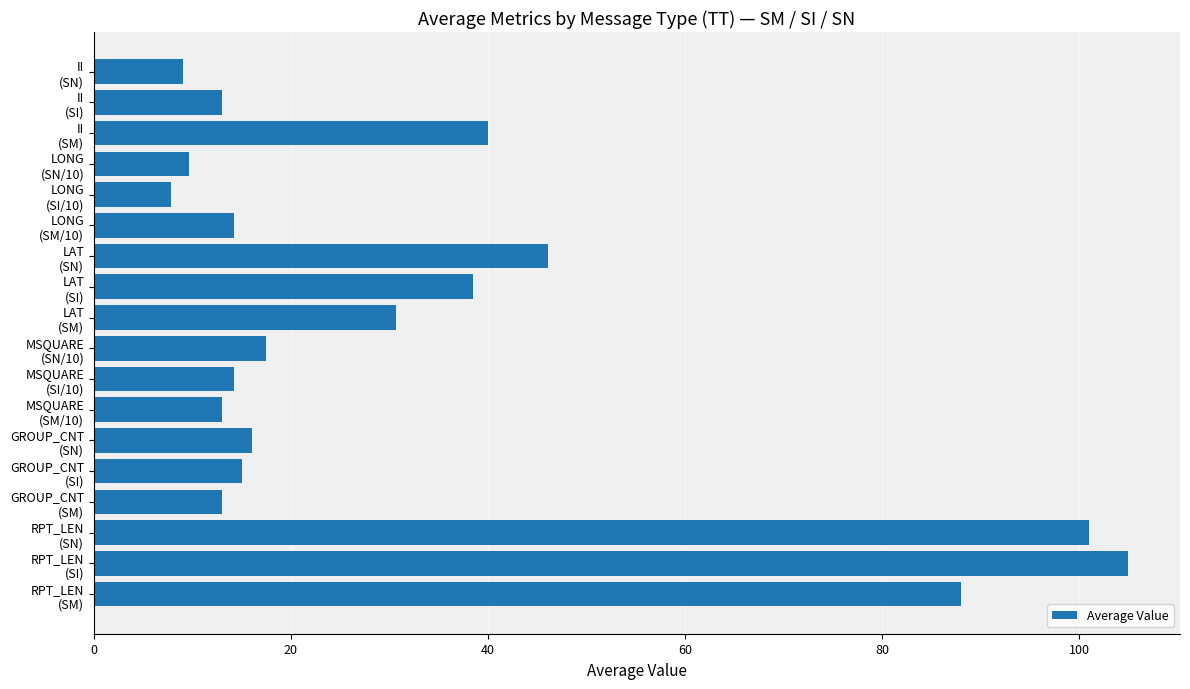

What is the difference between the maximum and minimum values?

97.2